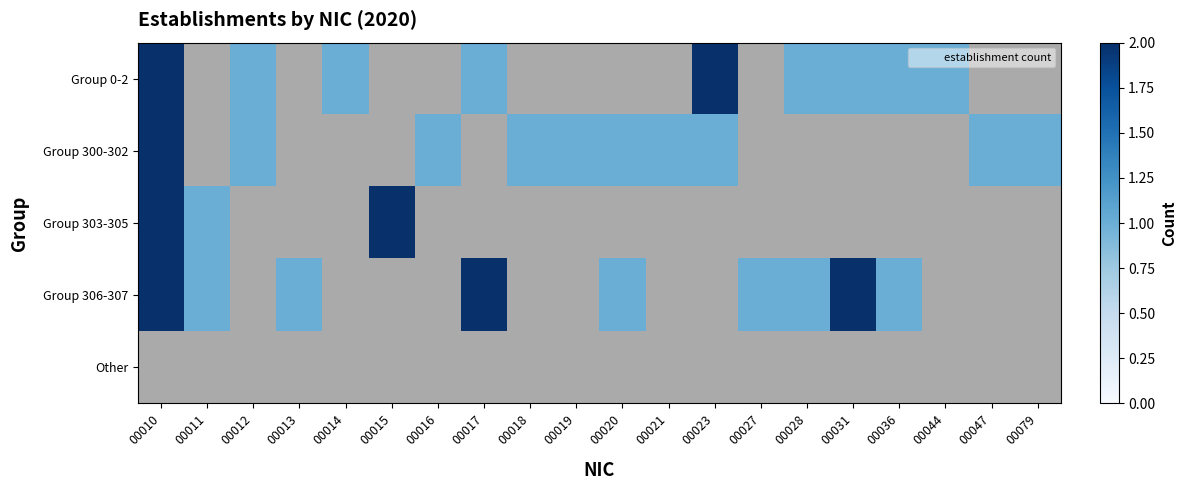

What is the difference between the highest and lowest values at 00031?

1.0